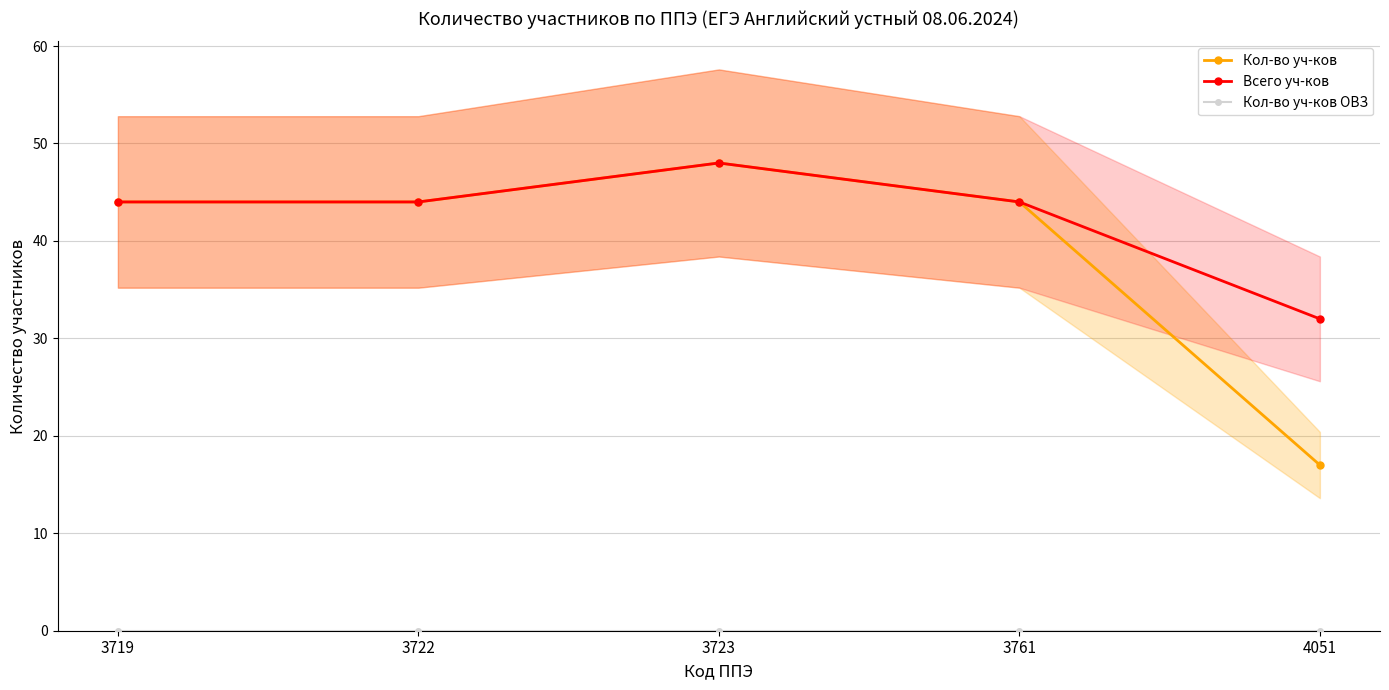

Which label corresponds to the smallest value in the chart?

3719